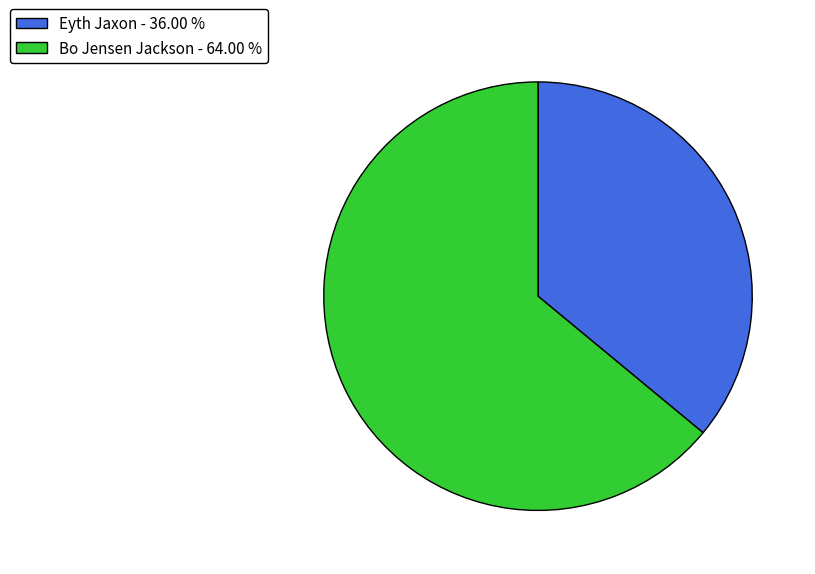

Is Bo Jensen Jackson the majority of the pie?

Yes